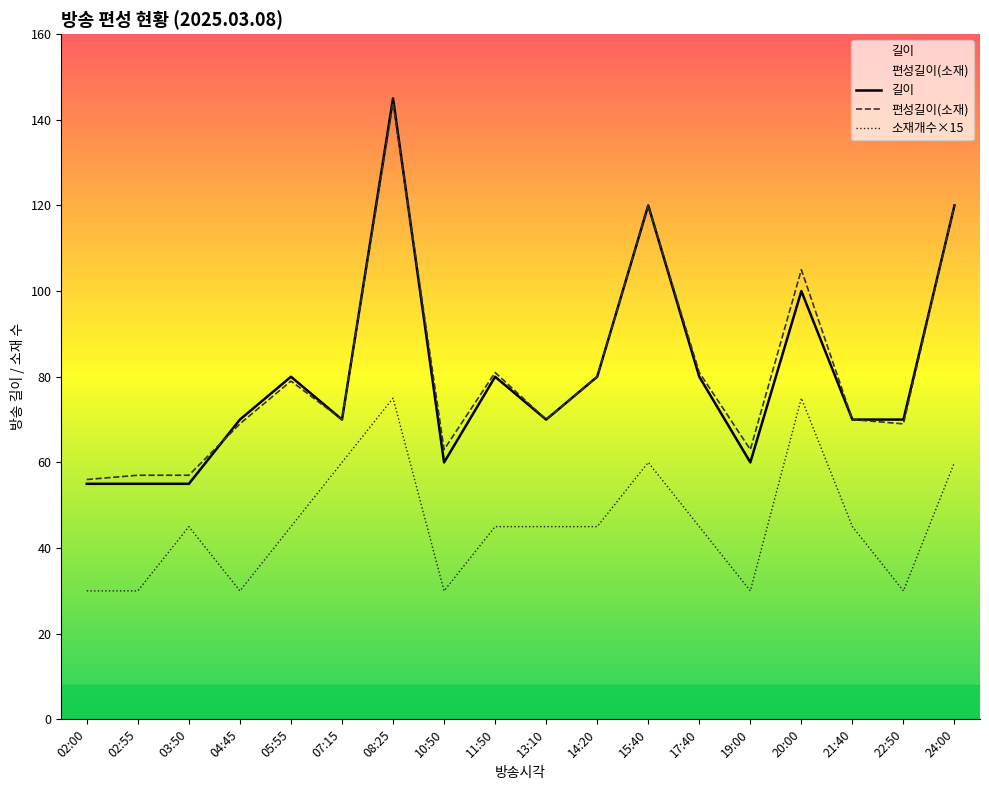

Which series has the largest range (max minus min)?

길이